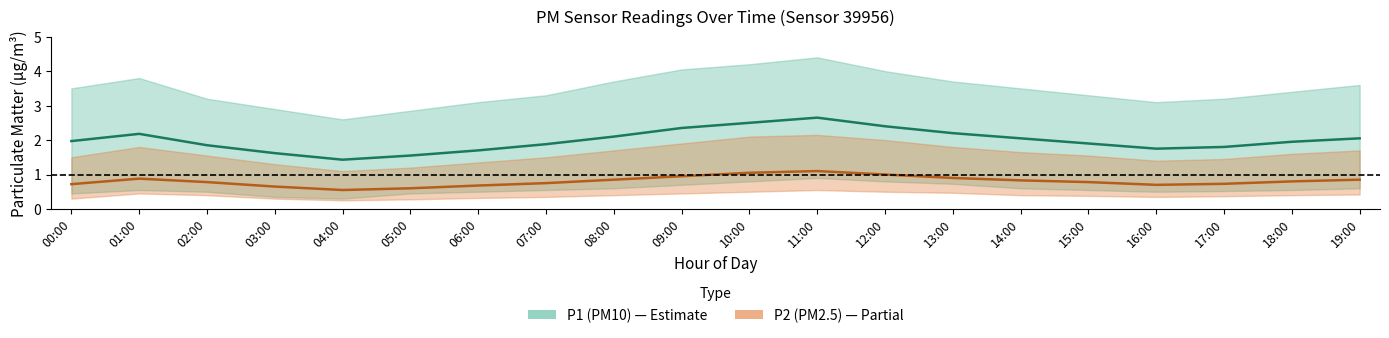

Which series has the largest range (max minus min)?

P1 (PM10)